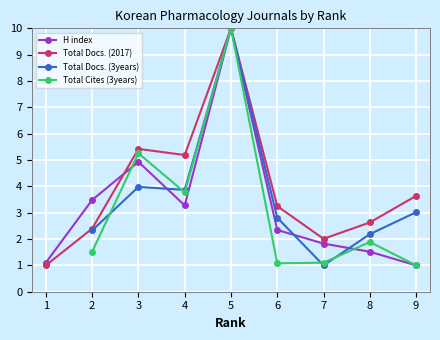

At 4, list the series in order from largest to smallest.

Total Docs. (2017), Total Docs. (3years), Total Cites (3years), H index